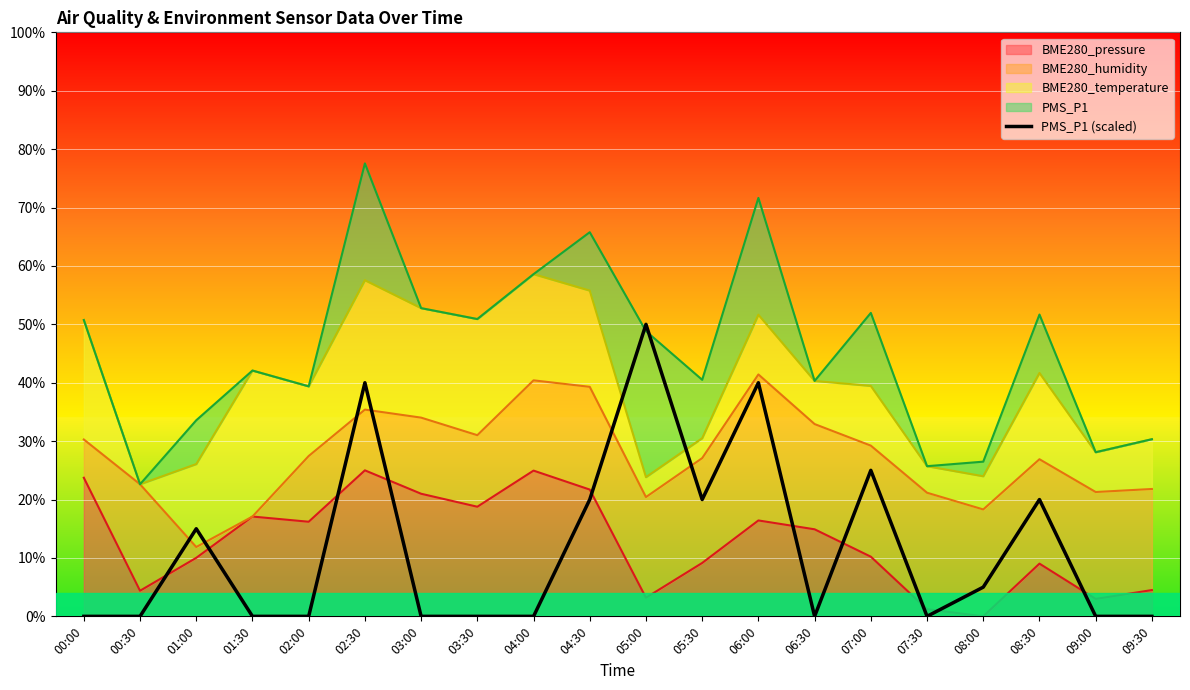

List the labels in order of value, smallest first.

00:00, 00:30, 01:30, 02:00, 03:00, 03:30, 04:00, 06:30, 07:30, 09:00, 09:30, 08:00, 01:00, 04:30, 05:30, 08:30, 07:00, 02:30, 06:00, 05:00